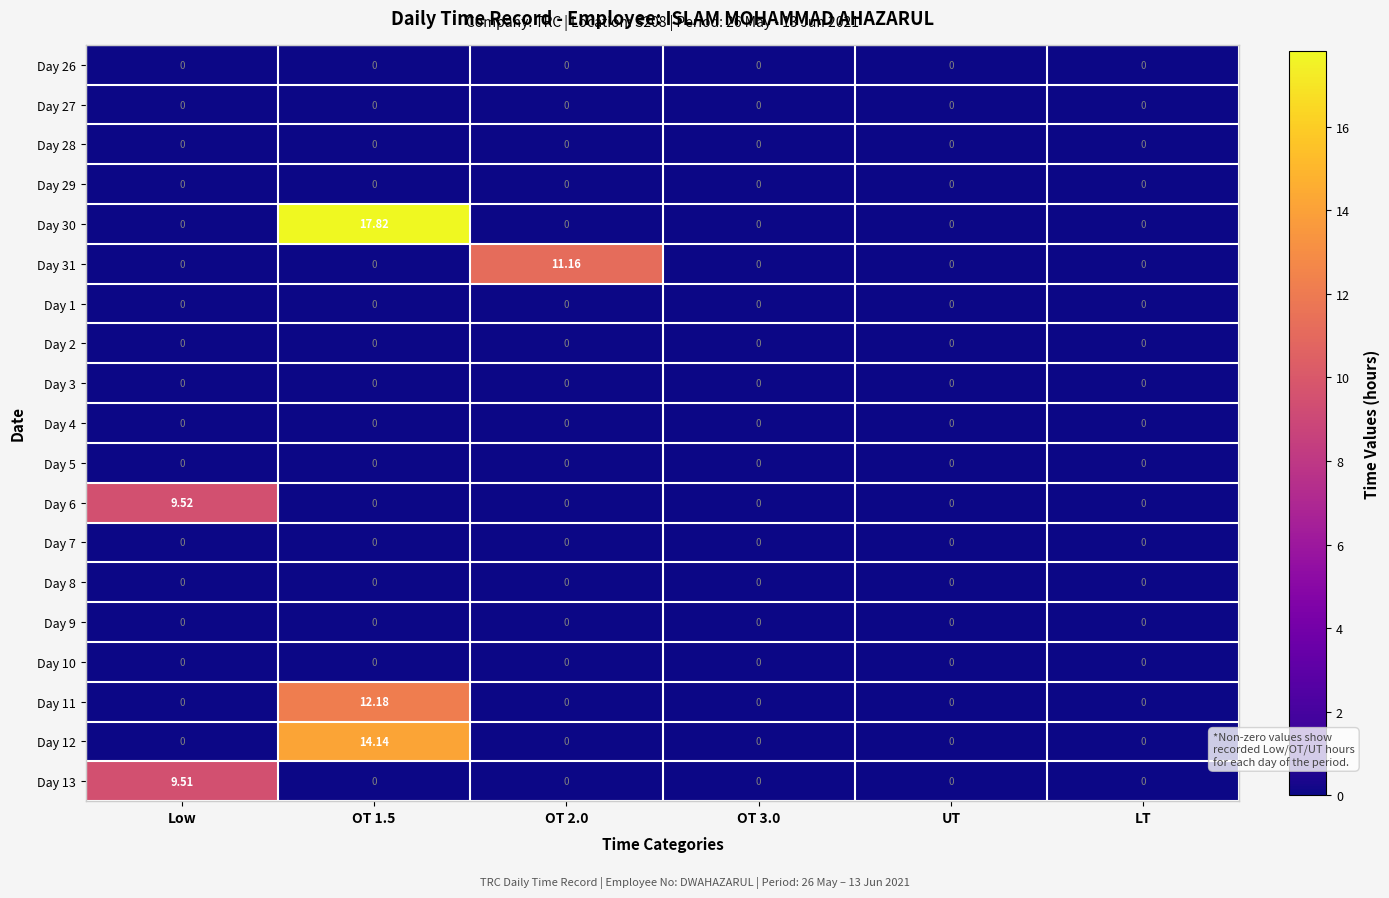

How many positive values does the Day 12 series have?

1